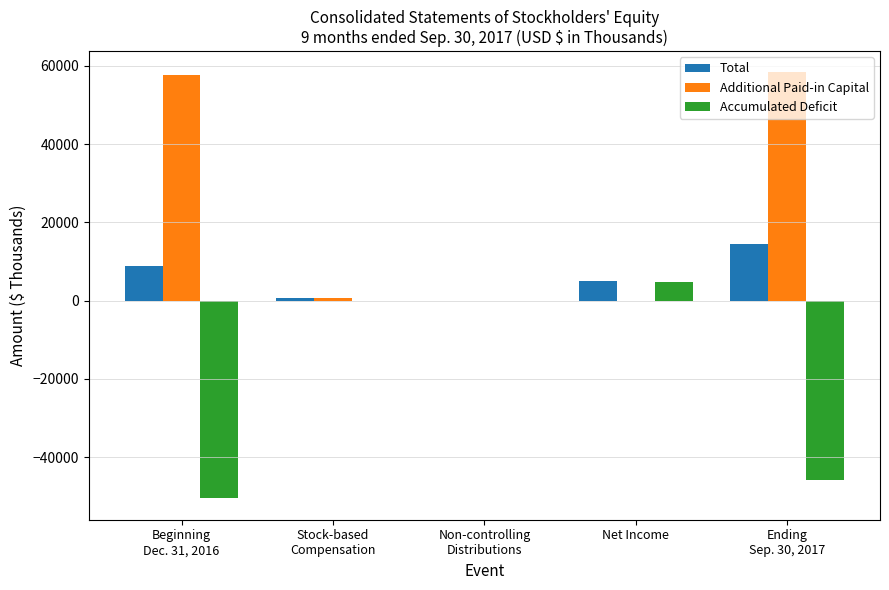

Which series has the widest spread of values?

Additional Paid-in Capital